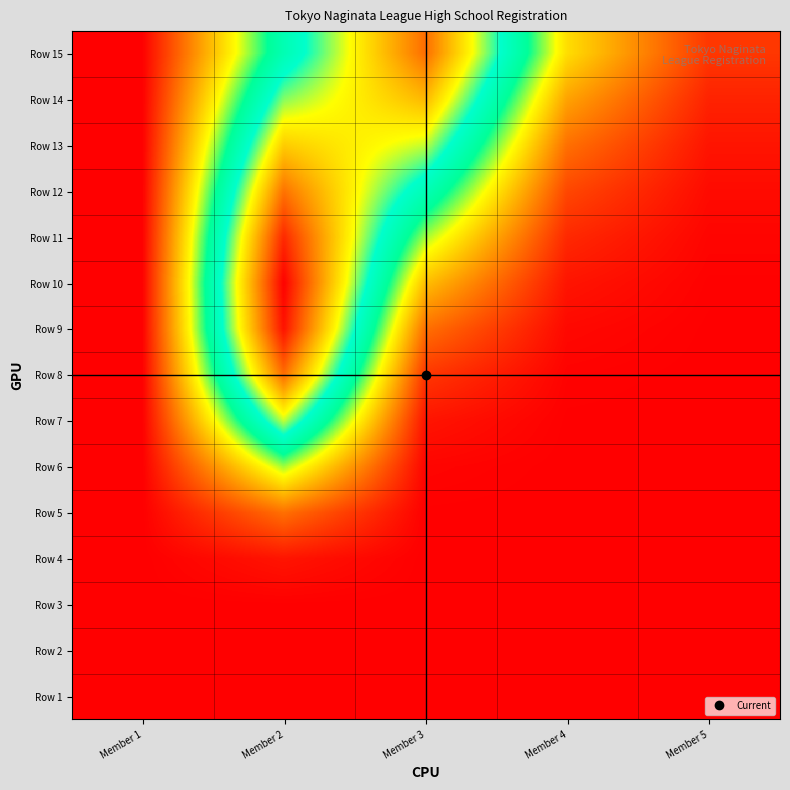

Which label corresponds to the smallest value in the chart?

Member 1